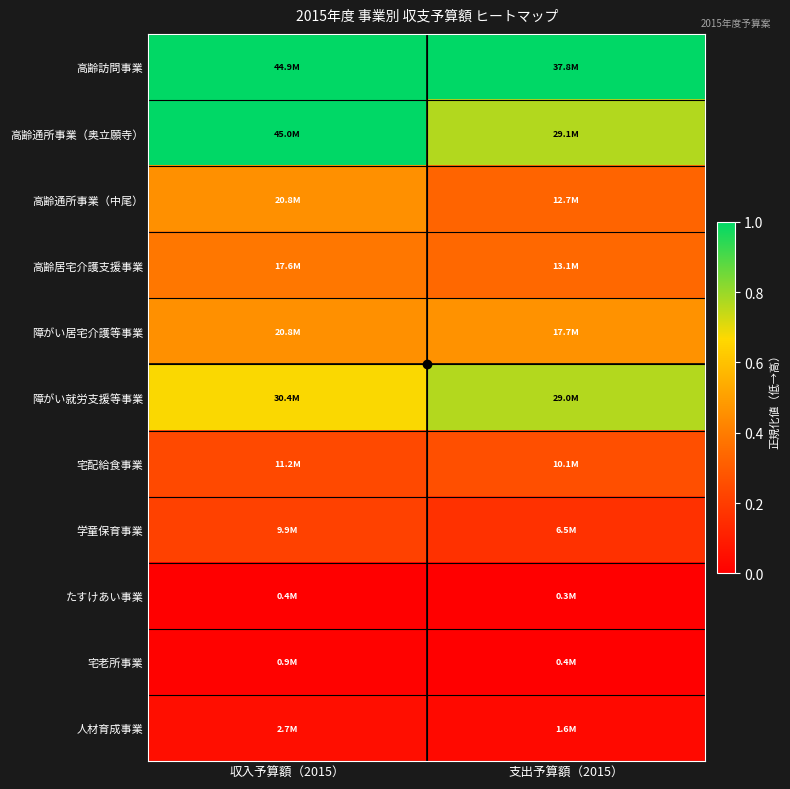

Reading left to right, transcribe all the data shown in this chart.

高齢訪問事業: 収入予算額（2015）=1.0	支出予算額（2015）=1.0
高齢通所事業（奥立願寺）: 収入予算額（2015）=1.0	支出予算額（2015）=0.8
高齢通所事業（中尾）: 収入予算額（2015）=0.5	支出予算額（2015）=0.3
高齢居宅介護支援事業: 収入予算額（2015）=0.4	支出予算額（2015）=0.3
障がい居宅介護等事業: 収入予算額（2015）=0.5	支出予算額（2015）=0.5
障がい就労支援等事業: 収入予算額（2015）=0.7	支出予算額（2015）=0.8
宅配給食事業: 収入予算額（2015）=0.2	支出予算額（2015）=0.3
学童保育事業: 収入予算額（2015）=0.2	支出予算額（2015）=0.2
たすけあい事業: 収入予算額（2015）=0.0	支出予算額（2015）=0.0
宅老所事業: 収入予算額（2015）=0.0	支出予算額（2015）=0.0
人材育成事業: 収入予算額（2015）=0.0	支出予算額（2015）=0.0